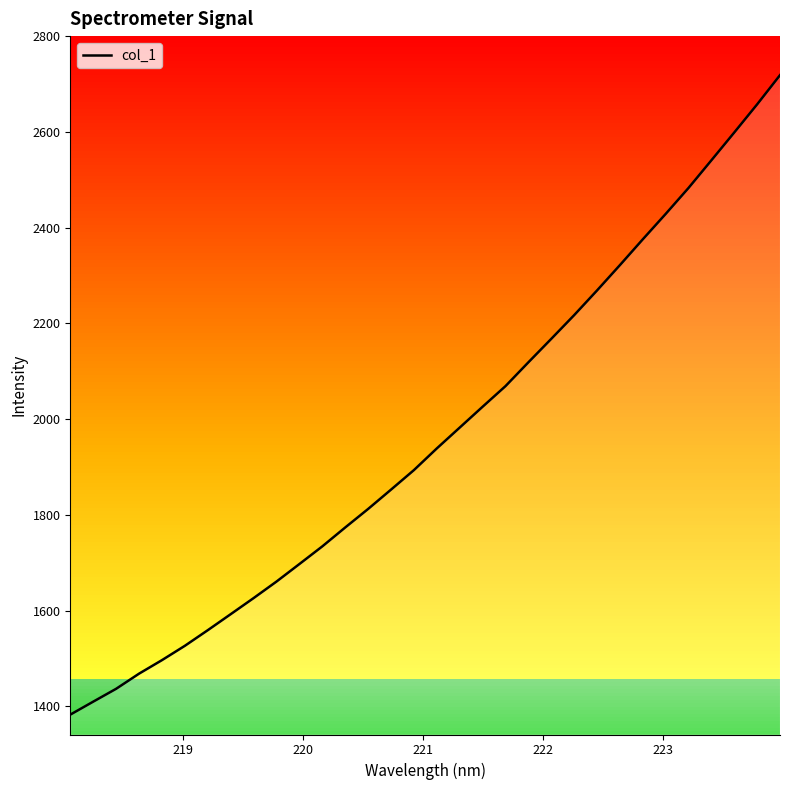

What is the minimum value shown in the chart?

1382.7